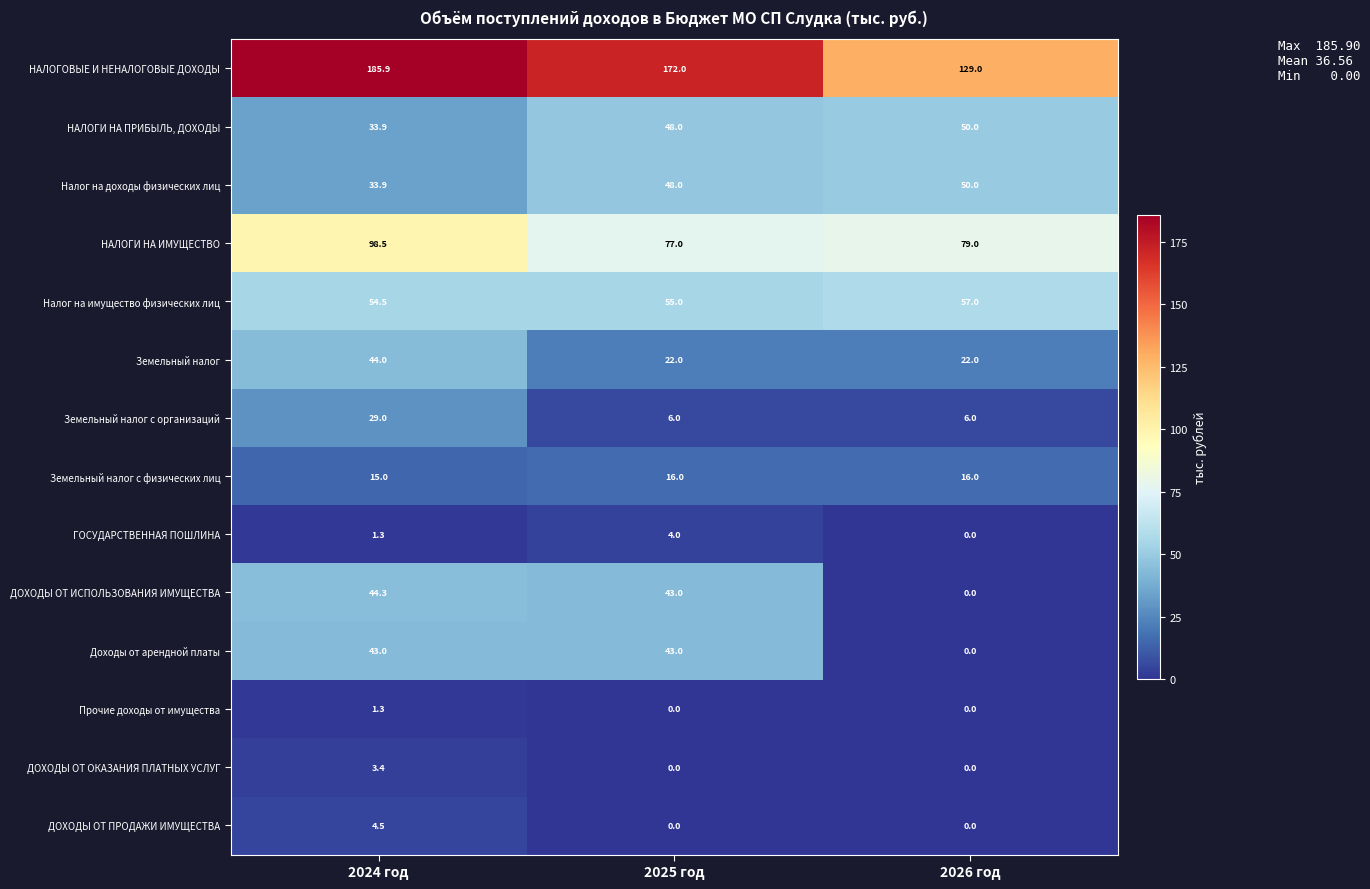

What is the total value across all series at 2024 год?

592.5